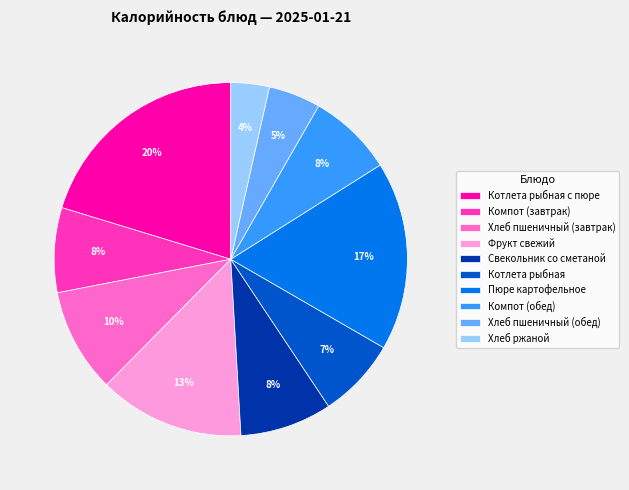

Is it true that Свекольник со сметаной is 8% of the pie?

True